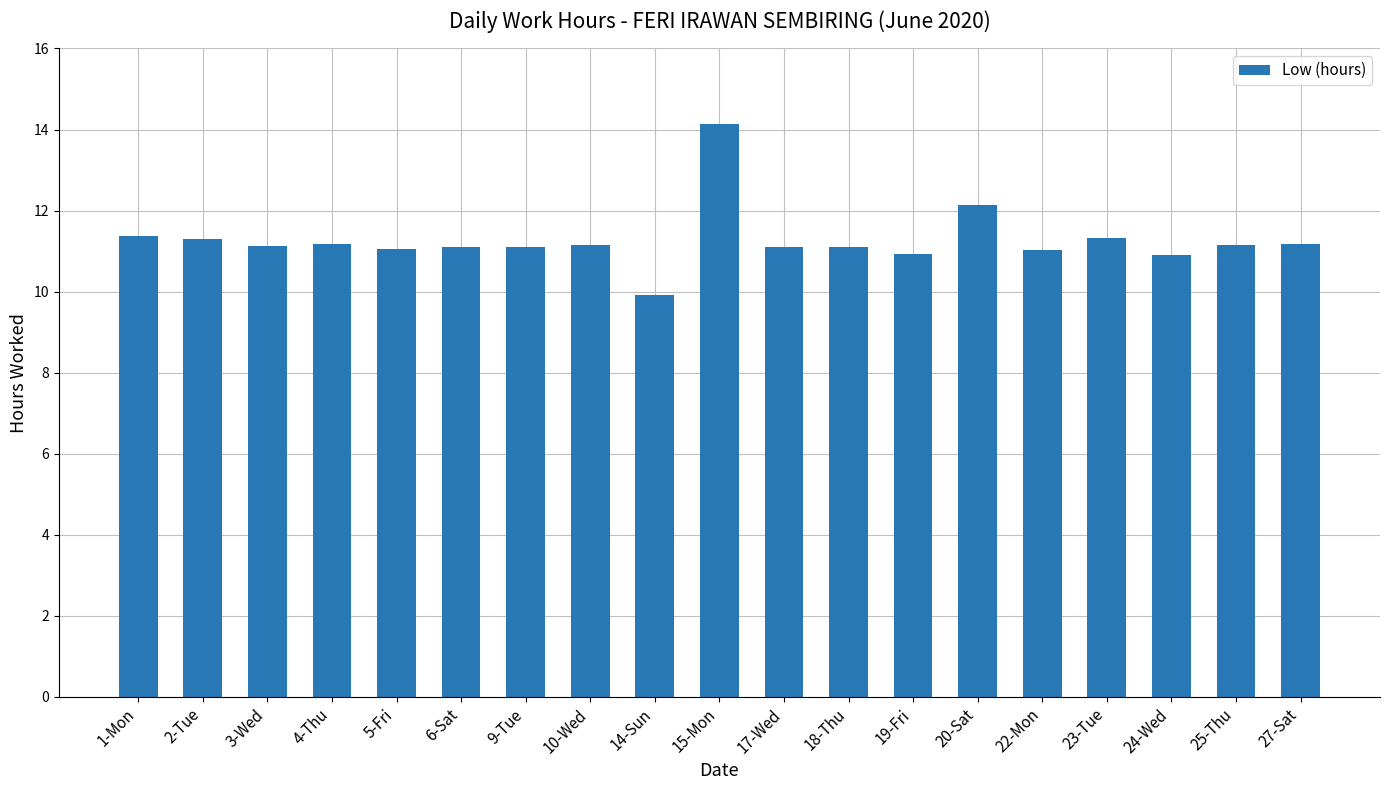

Approximately how many times larger is the value at 10-Wed compared to 27-Sat?

1.0